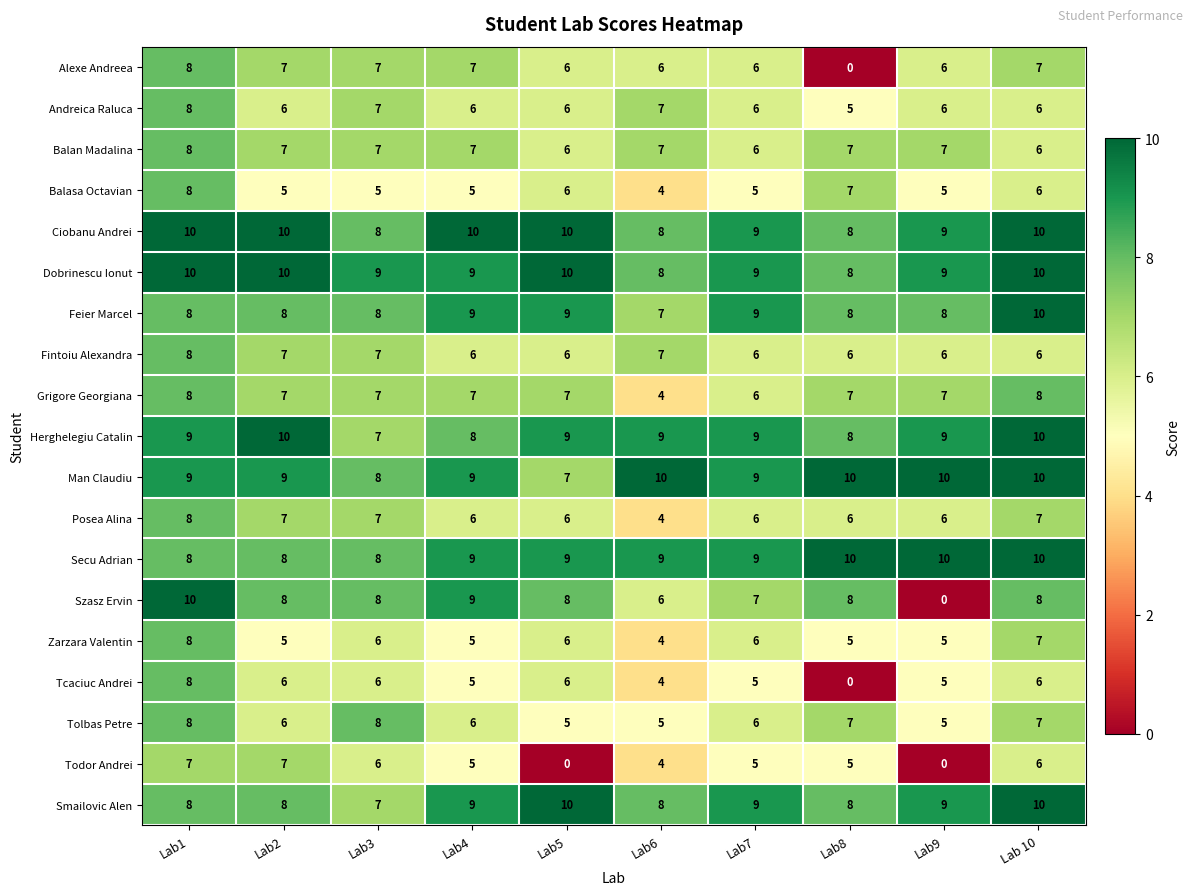

What is the average value of the Andreica Raluca series?

6